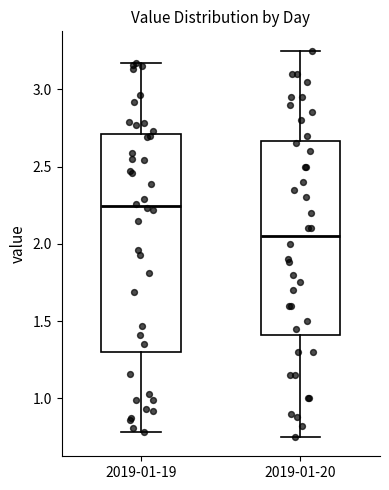

Which box is the tallest, from its lower edge to its upper edge?

2019-01-19